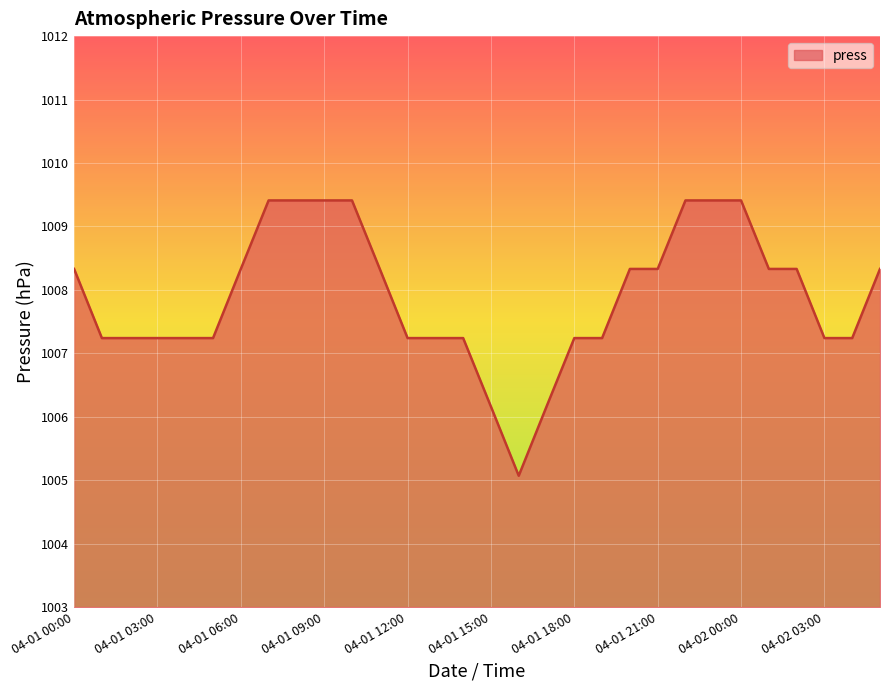

What is the difference between the maximum and minimum values?

4.3